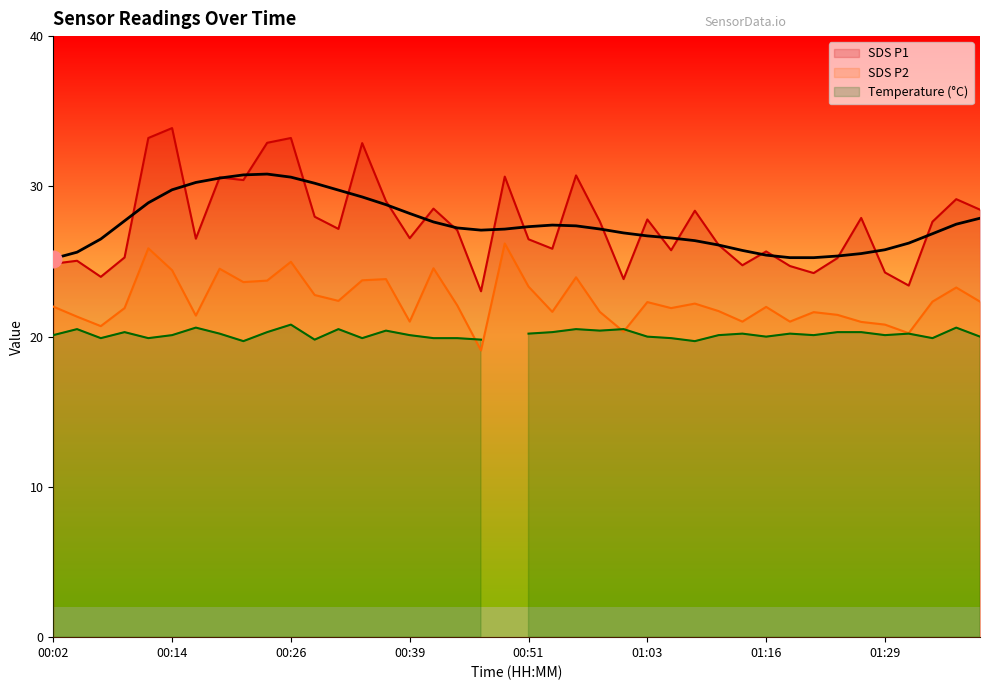

What is the highest value of the SDS_P2 series?

26.2